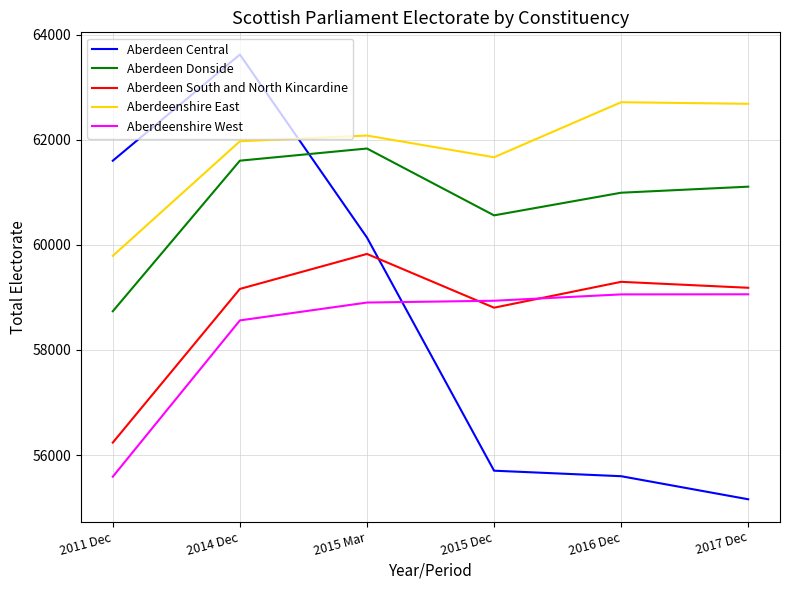

Between which two adjacent categories do Aberdeen Central and Aberdeen South and North Kincardine first intersect?

2015 Mar and 2015 Dec